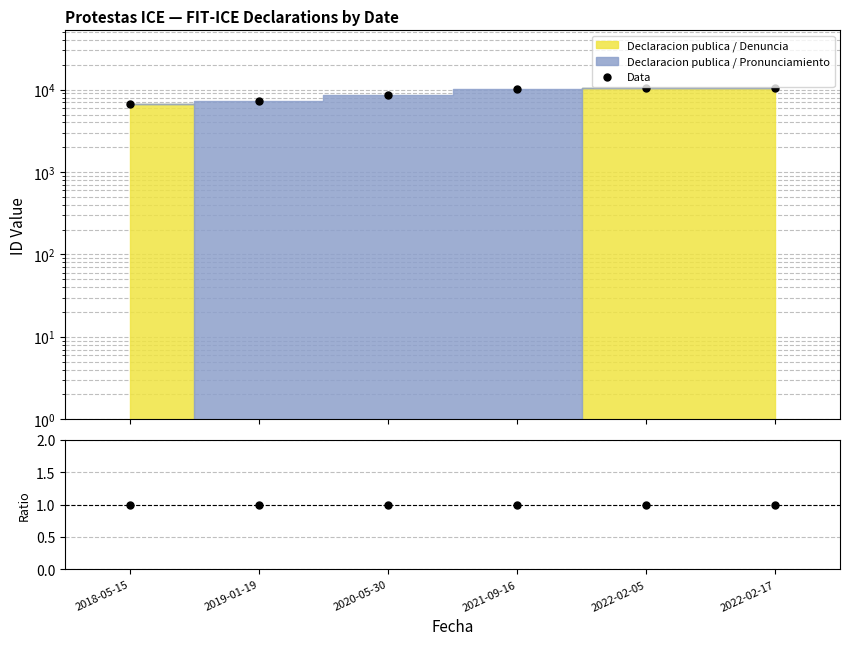

What is the spread (max minus min) of values at 2020-05-30?

8533